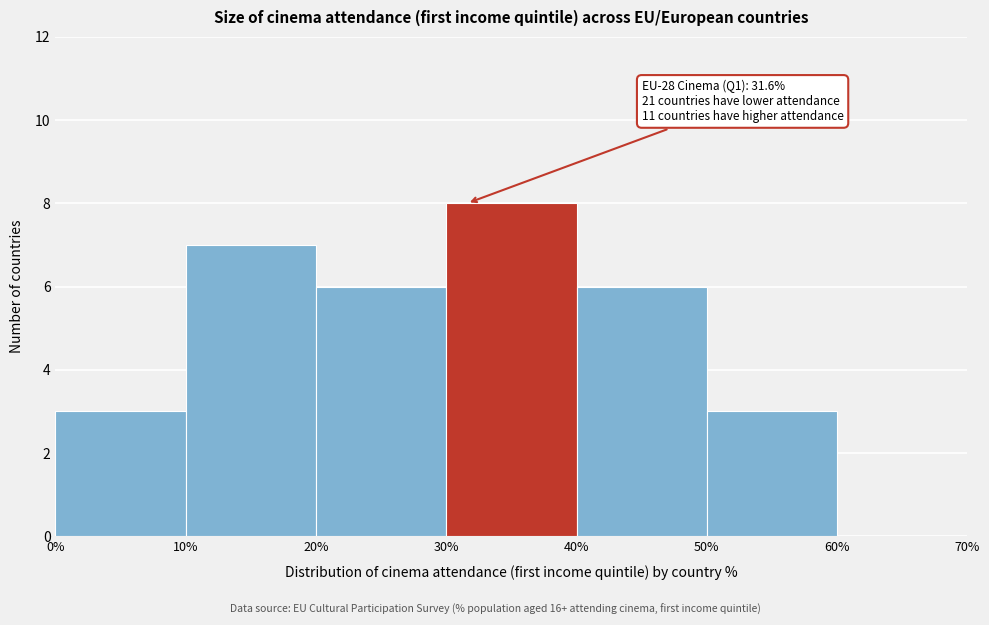

Over which range of the x-axis is the bar tallest?

30% to 40%